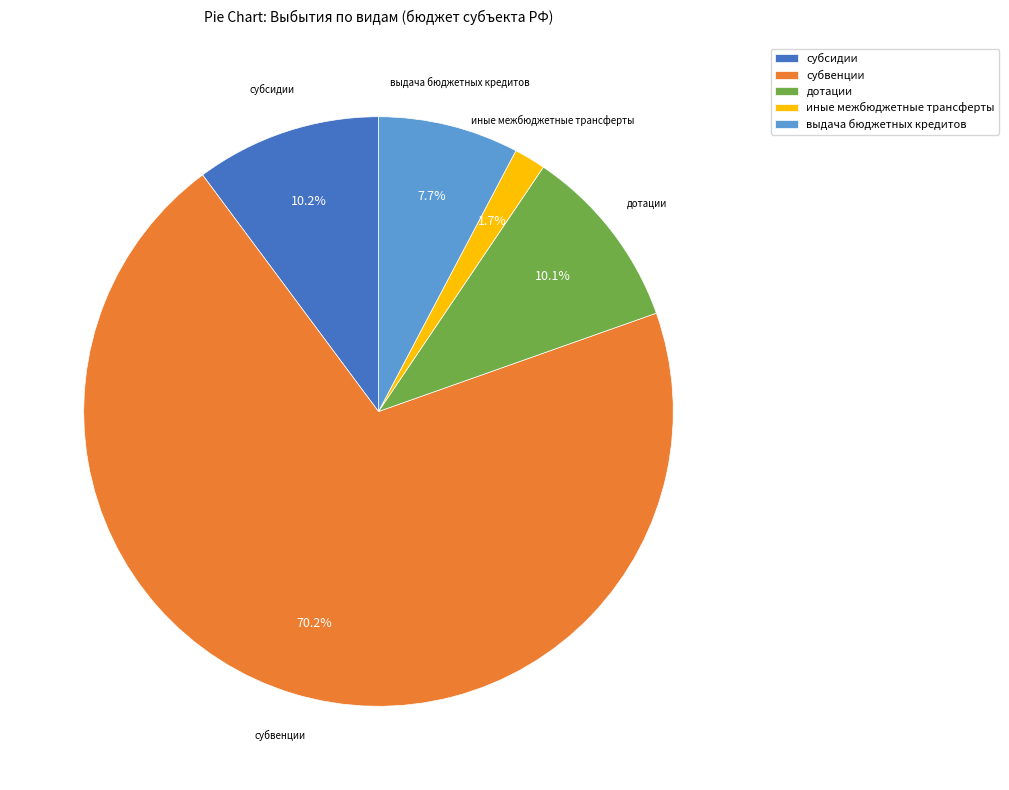

Between субсидии and выдача бюджетных кредитов, which is larger?

субсидии